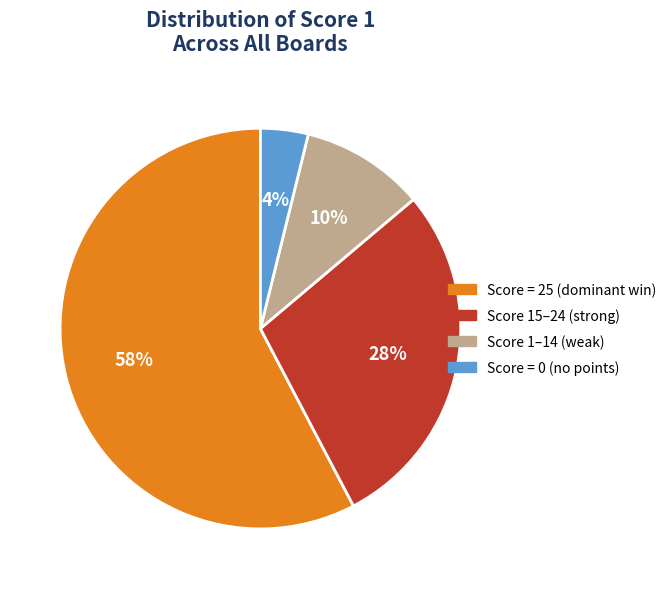

Does any single category account for the majority?

Yes